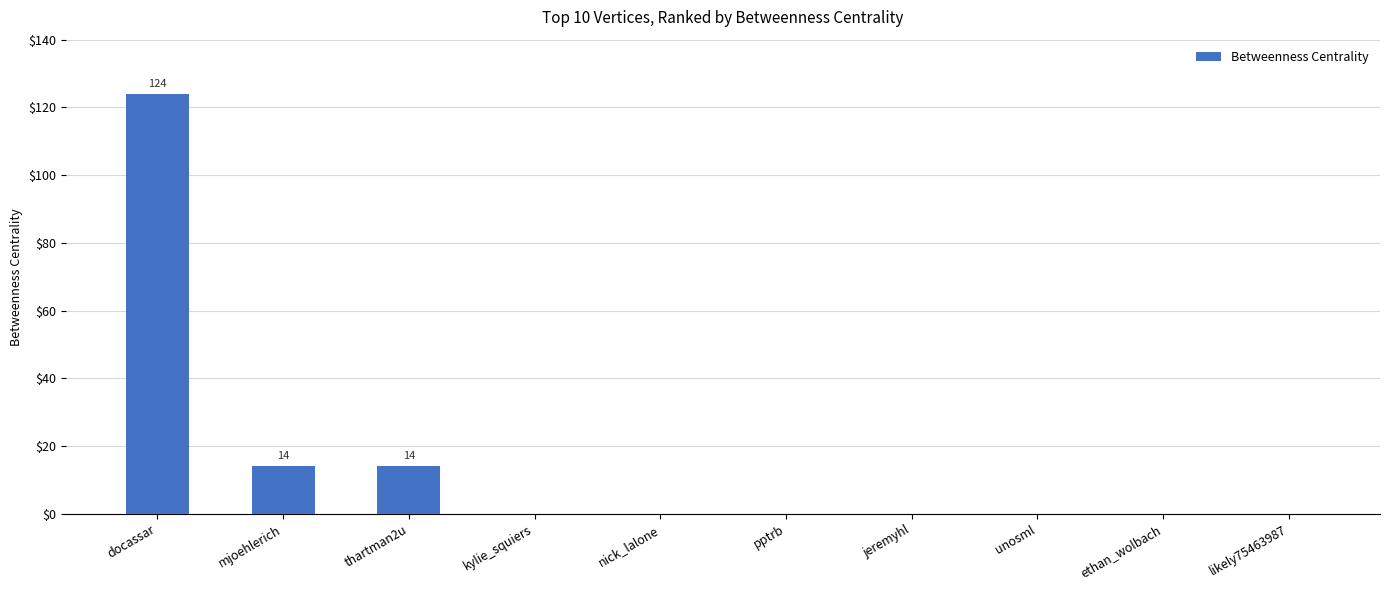

Are the bars horizontal?

No